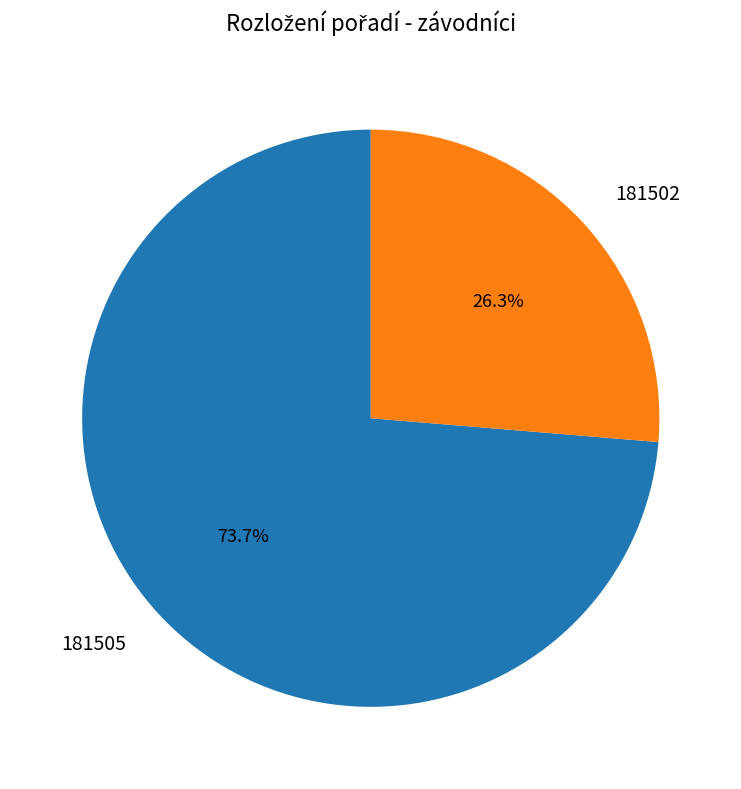

Is it true that 181502 is 26% of the pie?

True